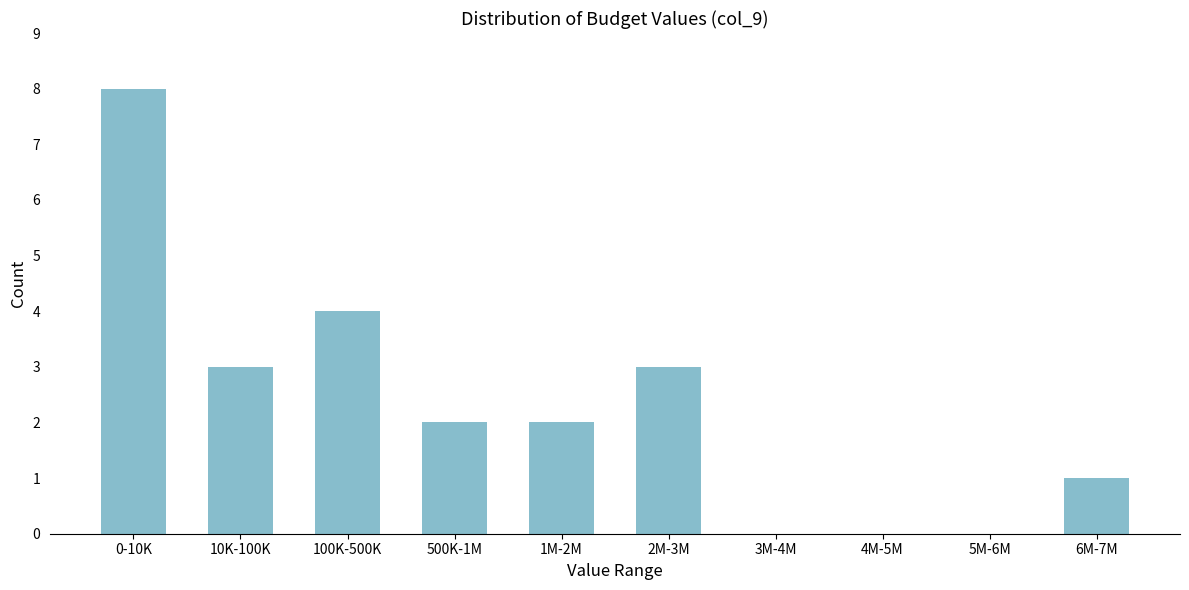

Reading left to right, transcribe all the data shown in this chart.

0-10K=8	10K-100K=3	100K-500K=4	500K-1M=2	1M-2M=2	2M-3M=3	3M-4M=0	4M-5M=0	5M-6M=0	6M-7M=1